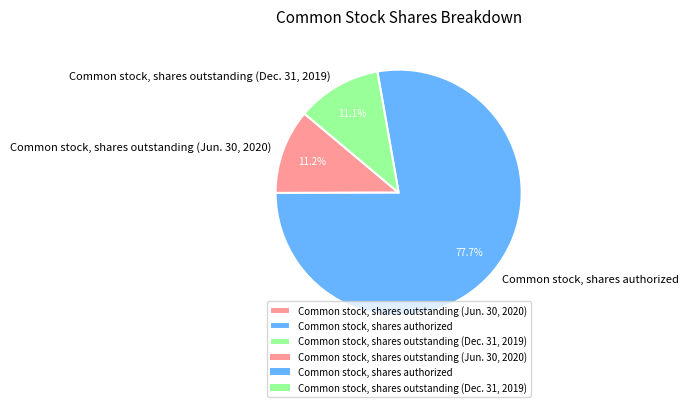

True or false: Common stock, shares outstanding (Jun. 30, 2020) accounts for 1% of the total.

False